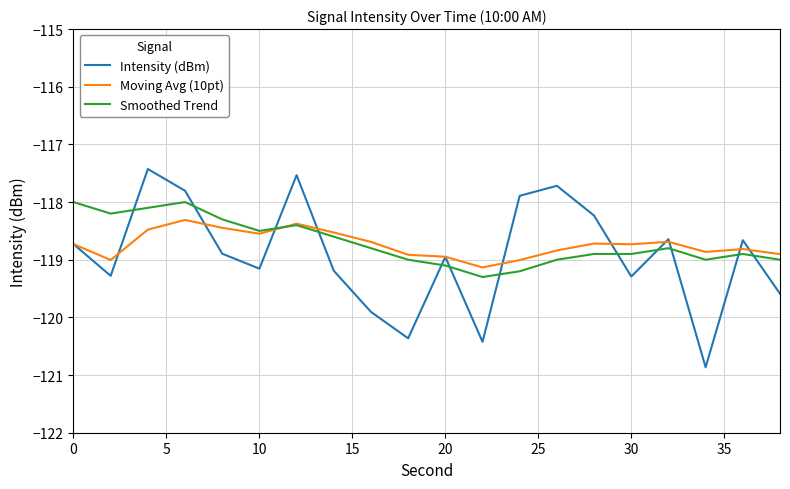

What is the difference between the maximum and minimum values in the Moving Avg (10pt) series?

0.8